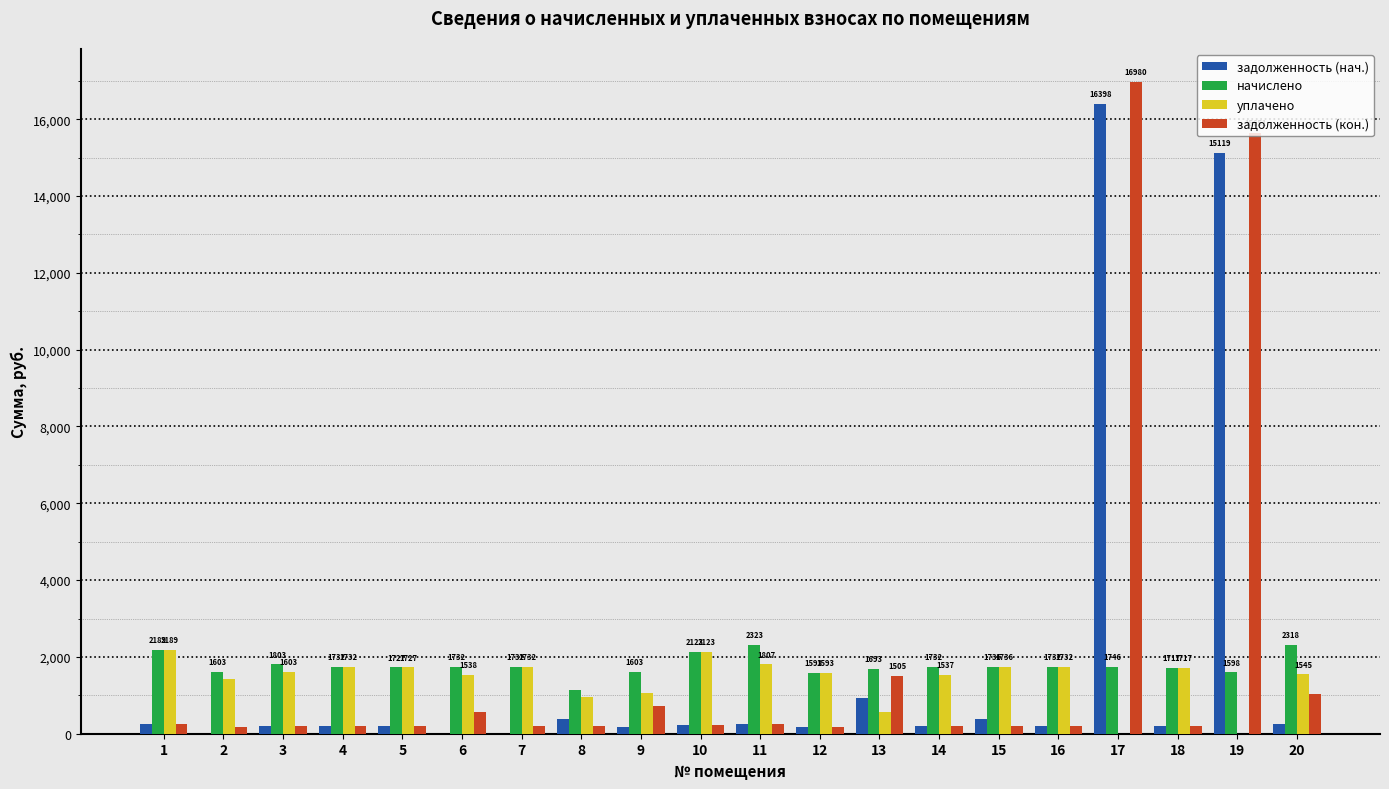

What is the highest value of the начислено series?

2323.0